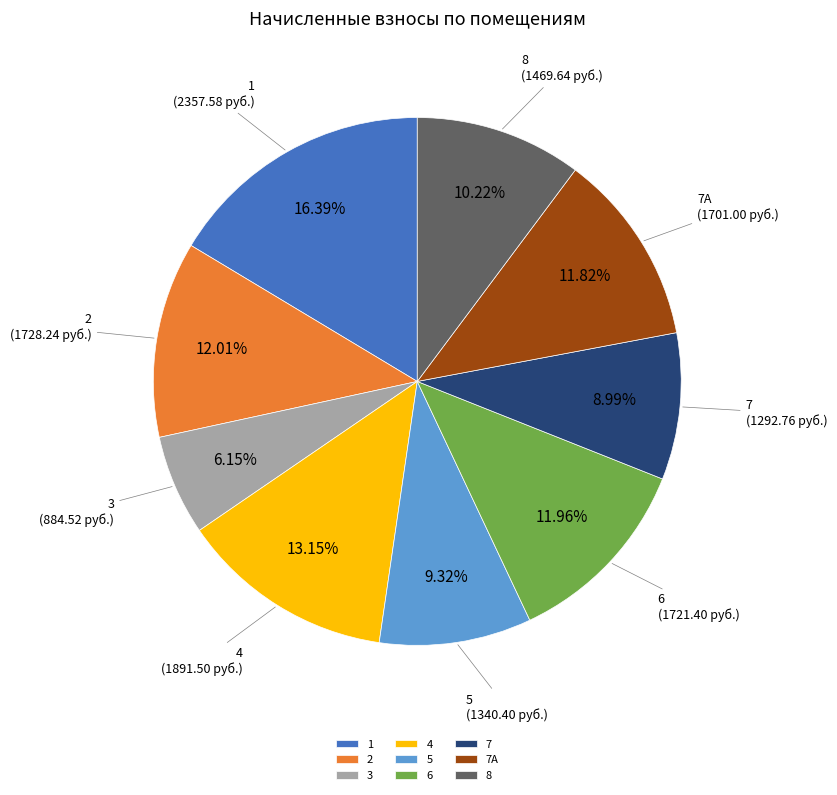

Which category has the biggest portion of the pie?

1